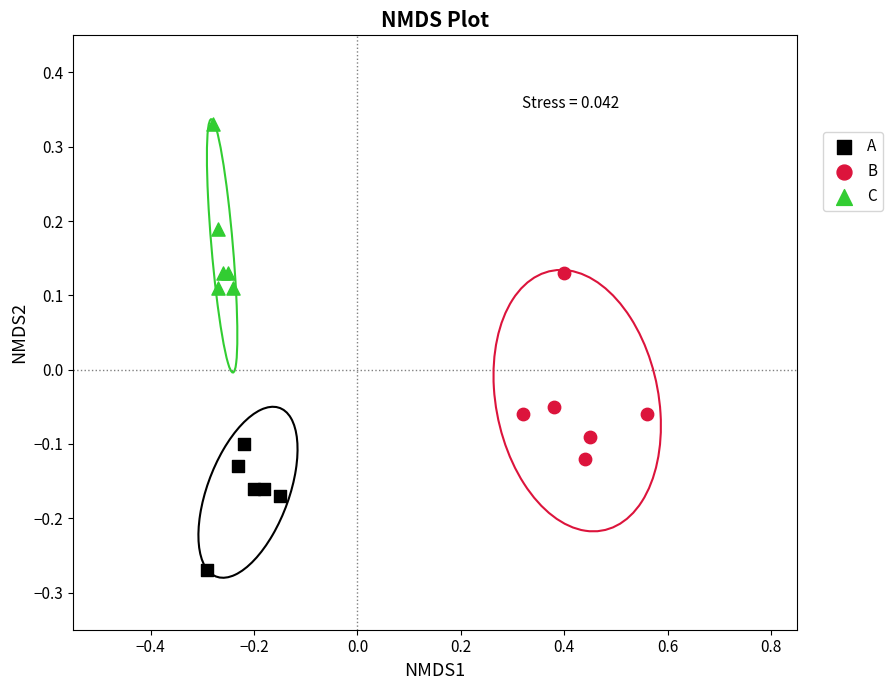

Which series contains the lowest Y value?

A